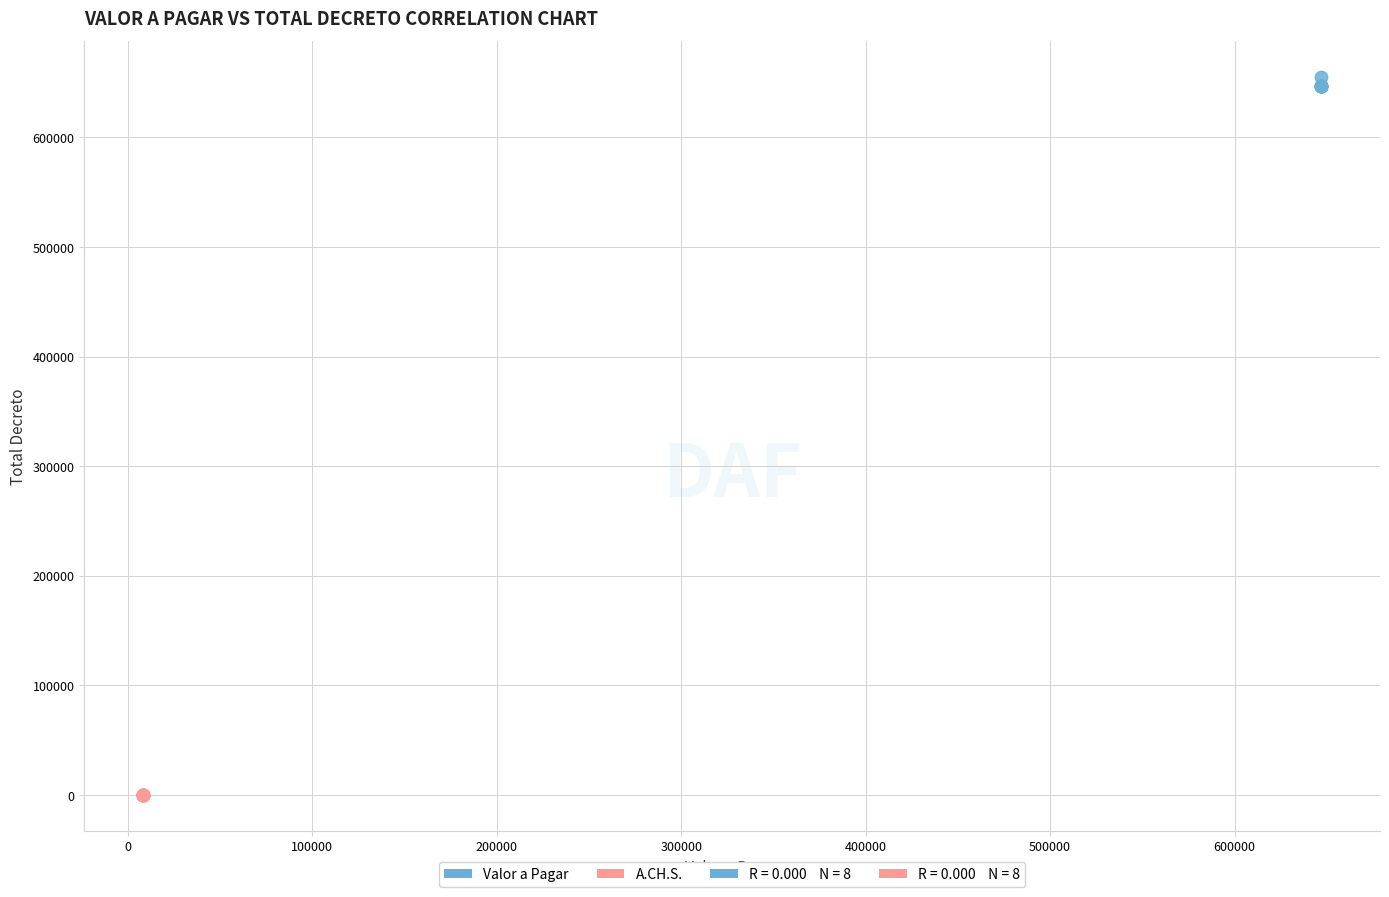

Which series contains the highest Y value?

Valor a Pagar